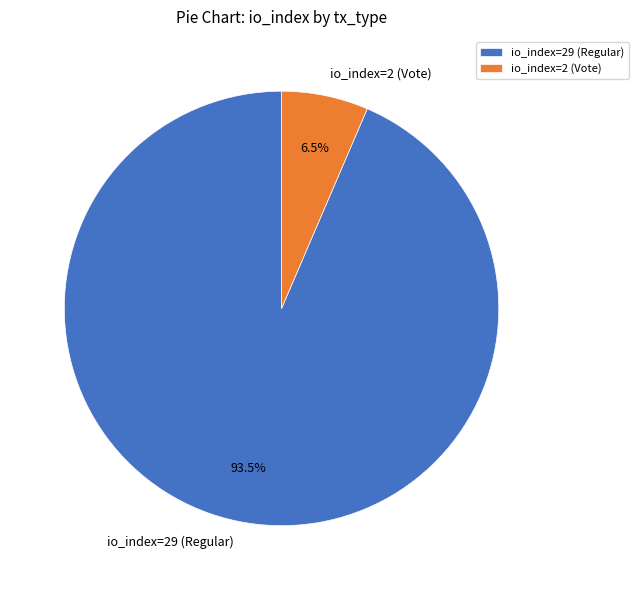

Combined, do io_index=2 (Vote) and io_index=29 (Regular) account for over 50%?

Yes